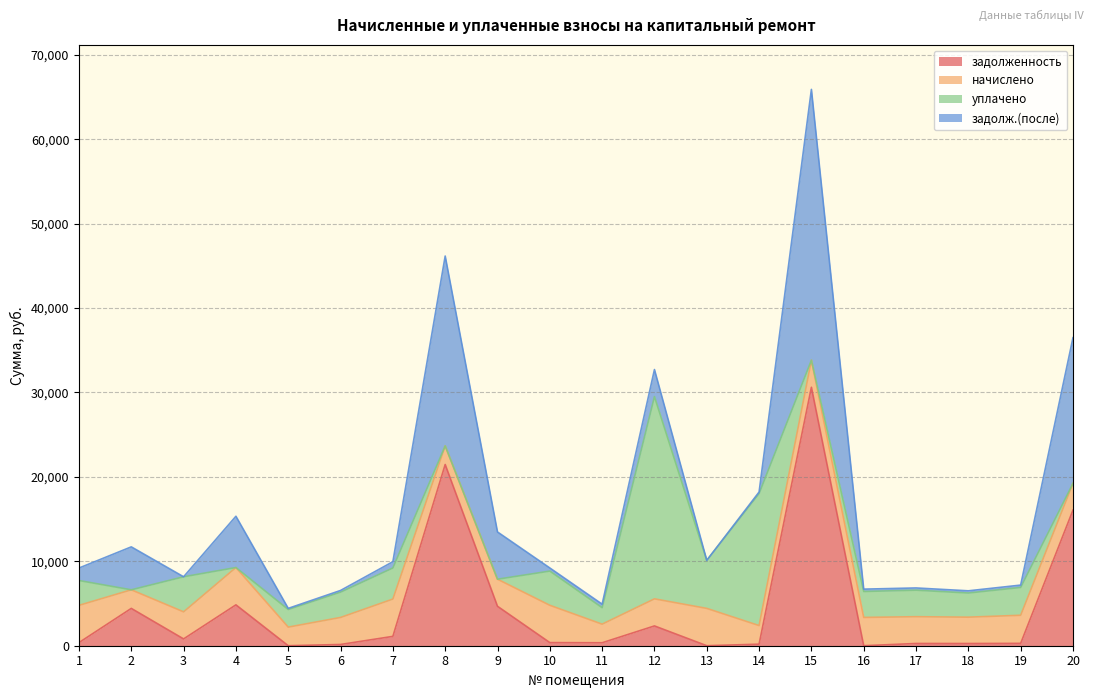

What is the maximum value for задолженность?

30614.1